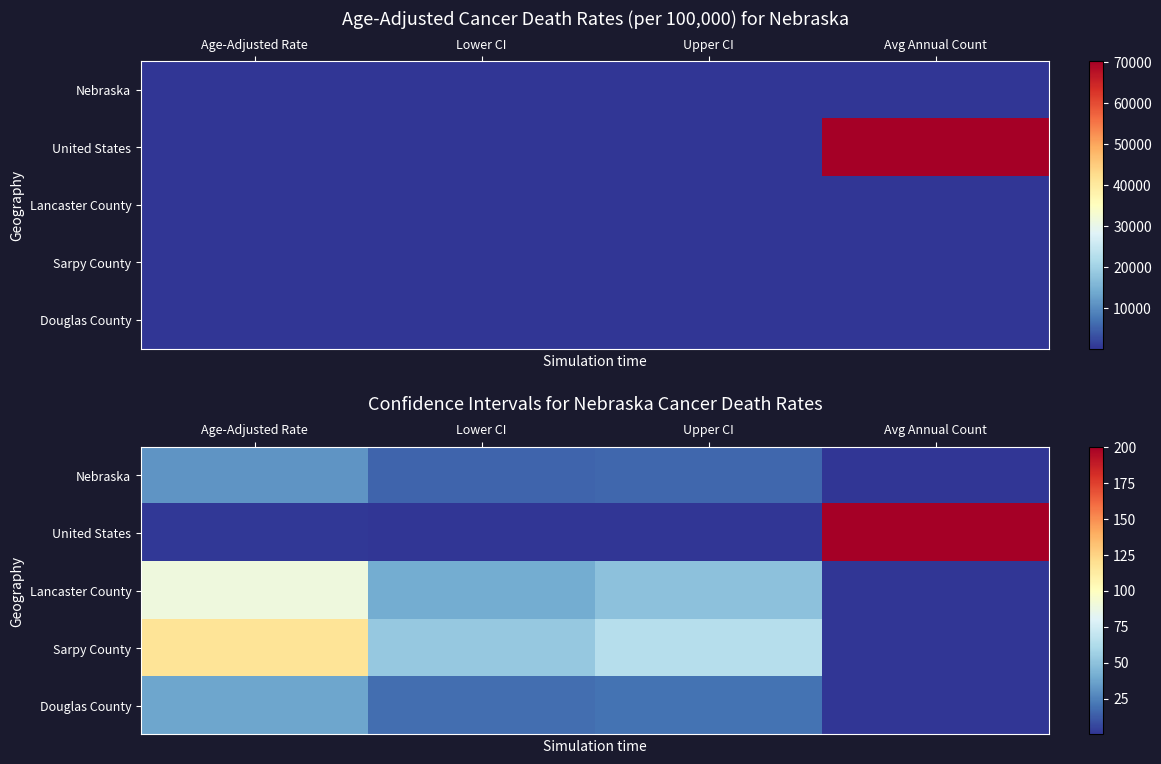

List the labels in order of Lancaster County value, largest first.

Age-Adjusted Rate, Upper CI, Lower CI, Avg Annual Count